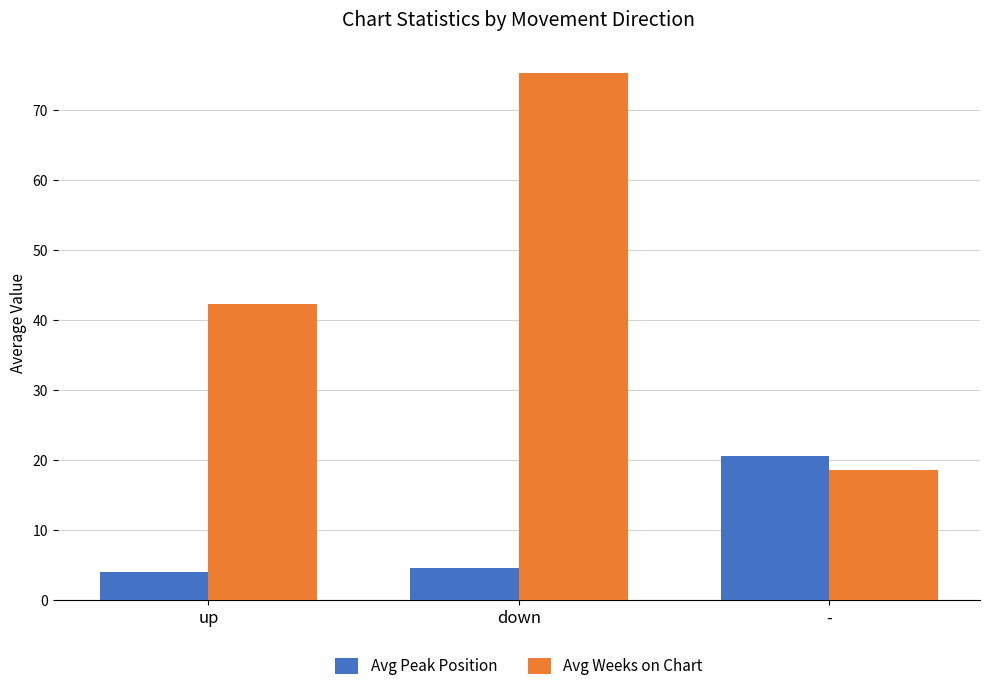

What is the label of the 3rd bar from the right?

up